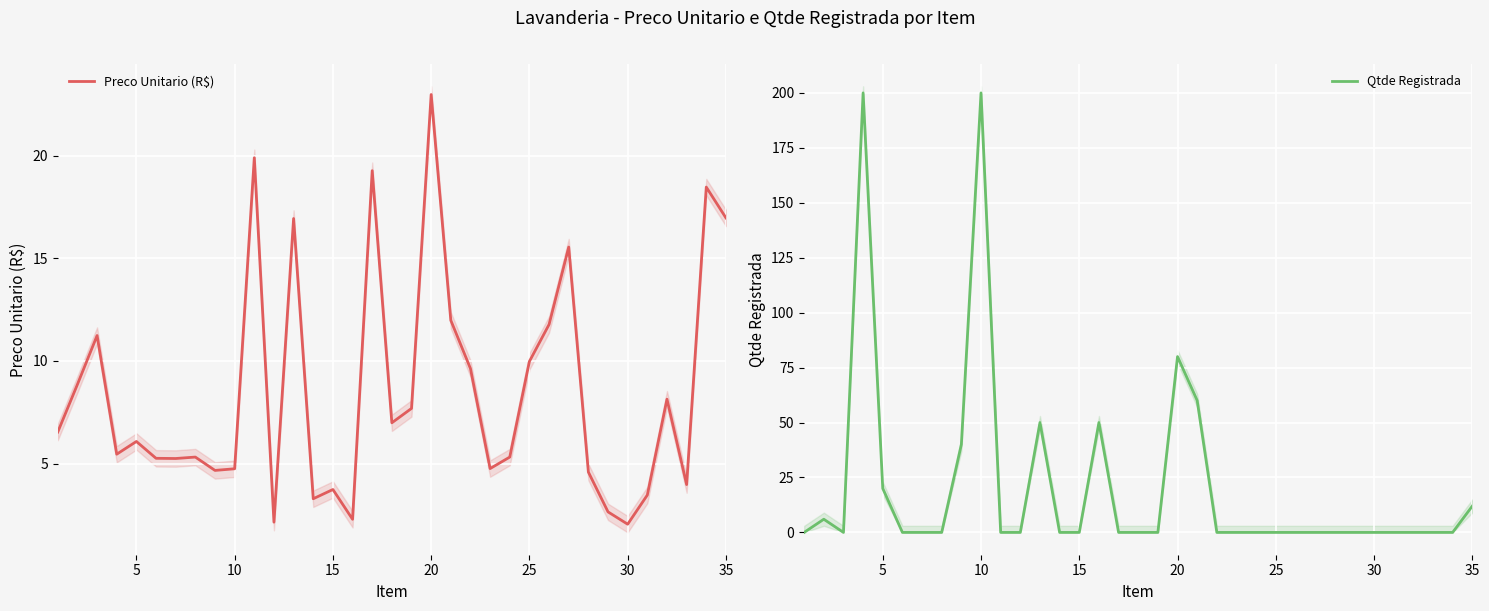

What is the greatest value displayed?

200.0